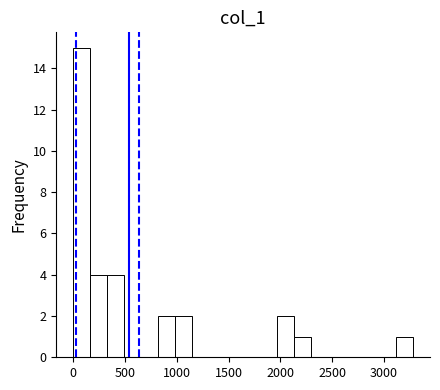

Around what value on the x-axis is the tallest bar? Give the approximate position of its centre, as read against the axis.

100